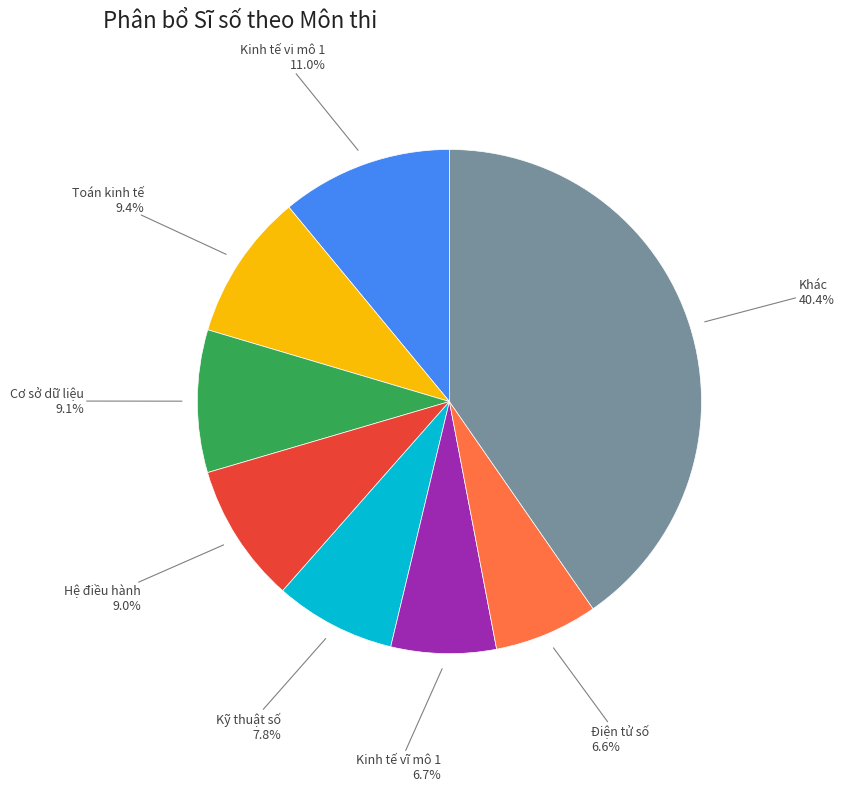

Between Kỹ thuật số and Cơ sở dữ liệu, which is larger?

Cơ sở dữ liệu